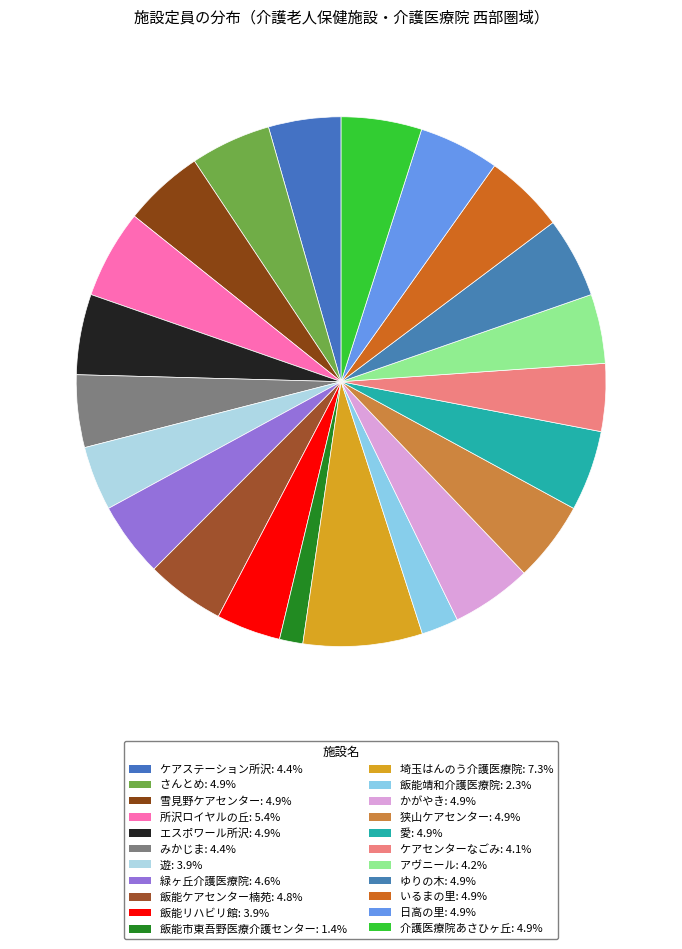

True or false: 飯能靖和介護医療院 accounts for 2% of the total.

True